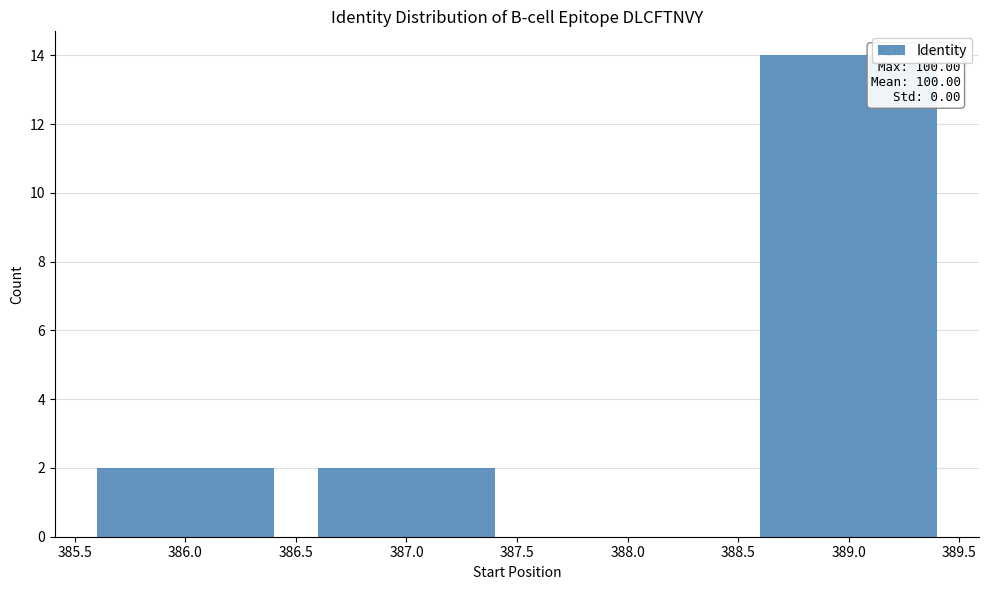

Over which range of the x-axis is the bar tallest?

388.5 to 389.5